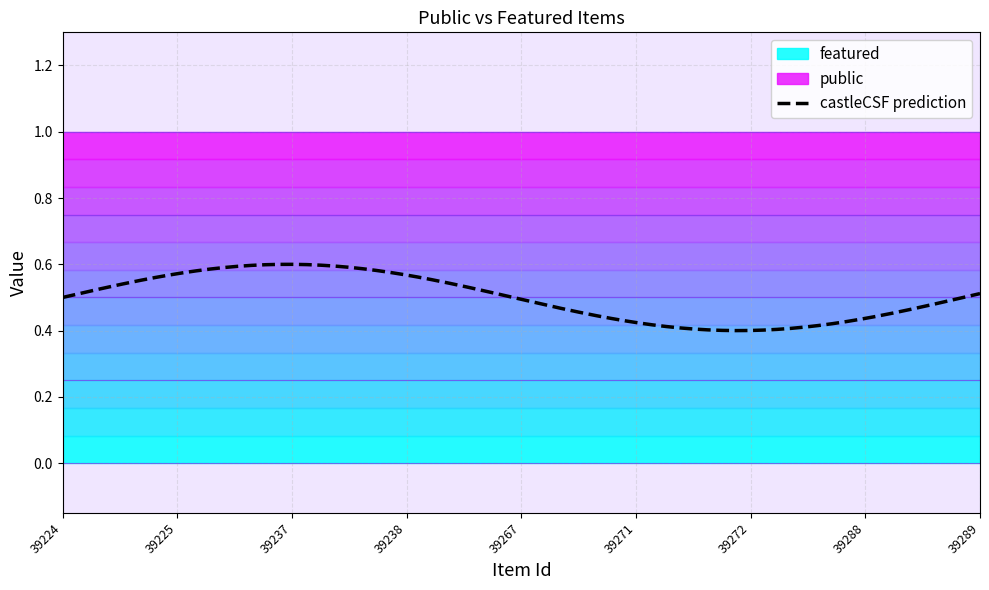

What is the difference between the highest and lowest values at 39288?

1